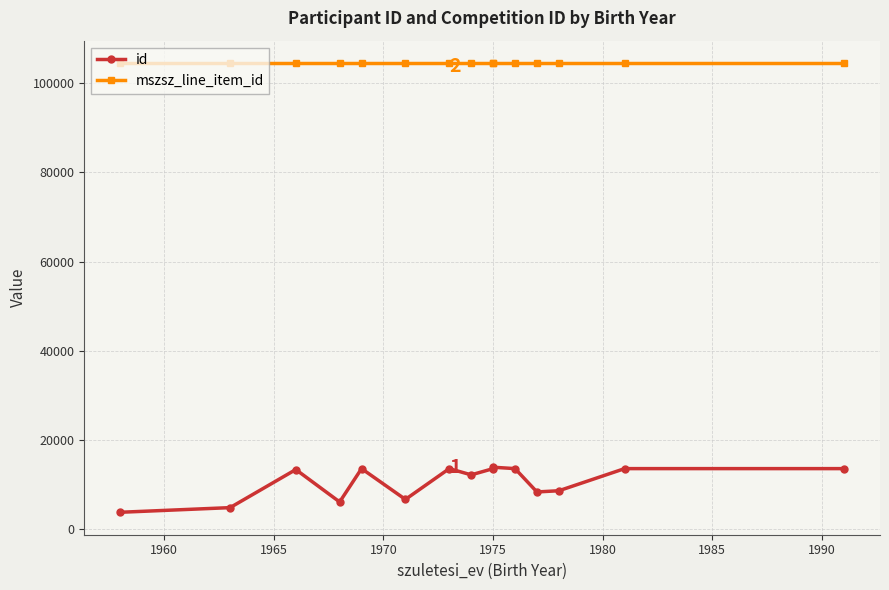

How many data points does each series have?

15